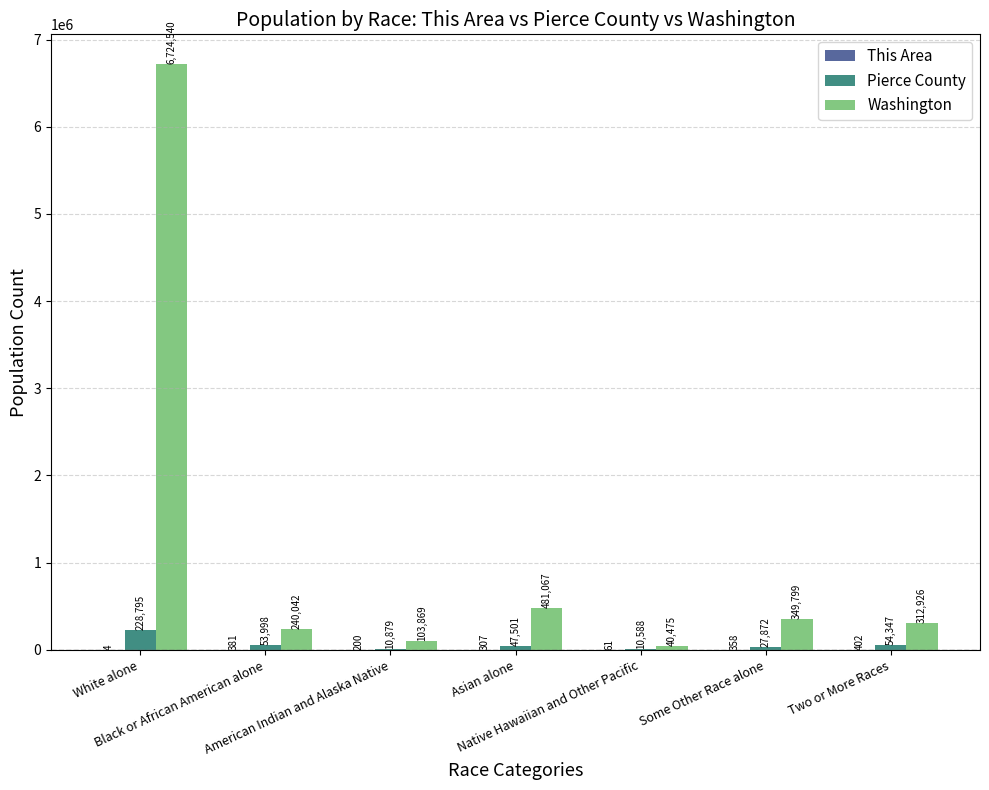

Where does the Washington series first go above 312926?

White alone